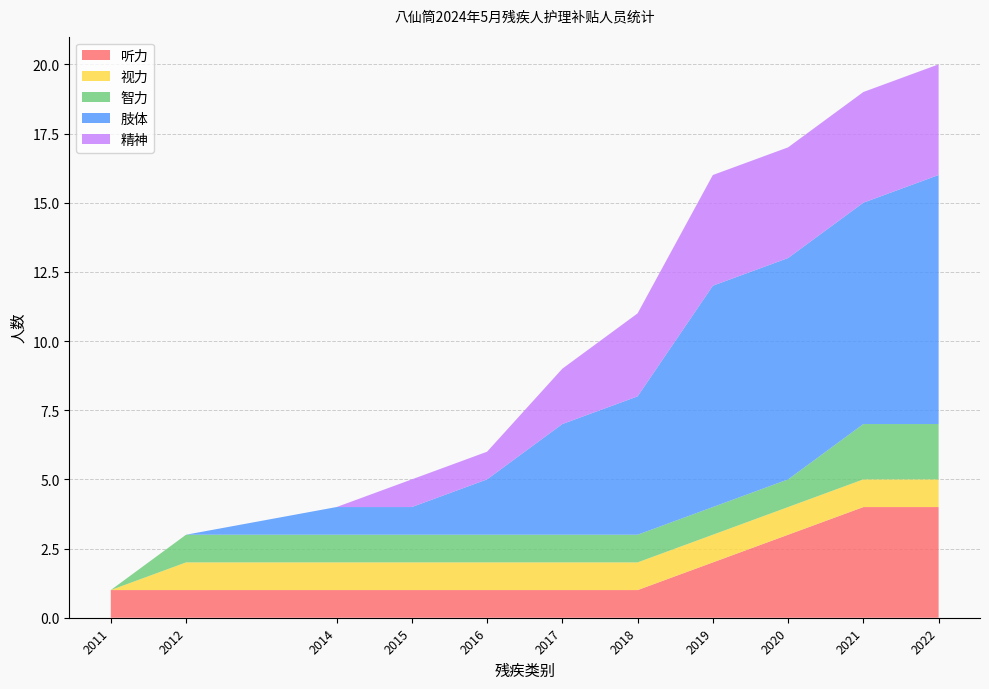

What is the total value across all series at 2019?

16